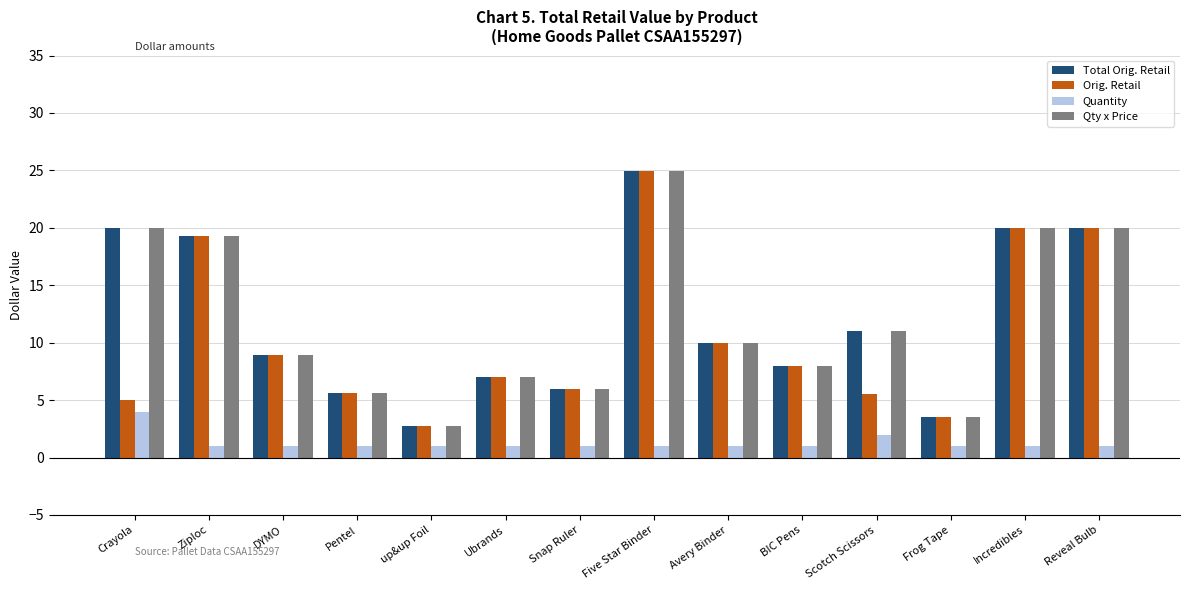

Is the value of Qty x Price at Incredibles greater than the value of Total Orig. Retail at DYMO?

Yes